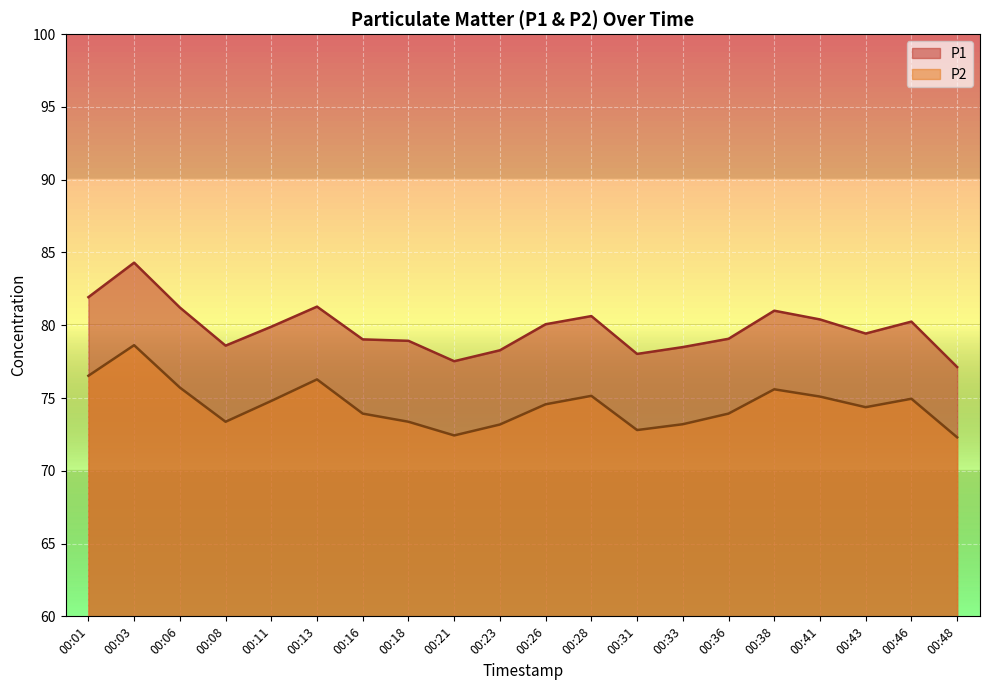

Is it true that P2 equals 73.2 at 00:23?

True